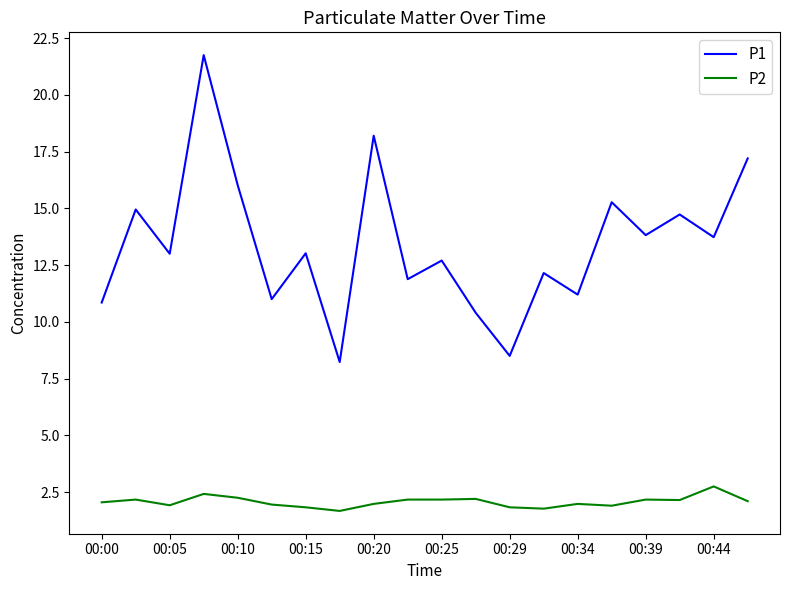

Which series has the largest total across all categories?

P1